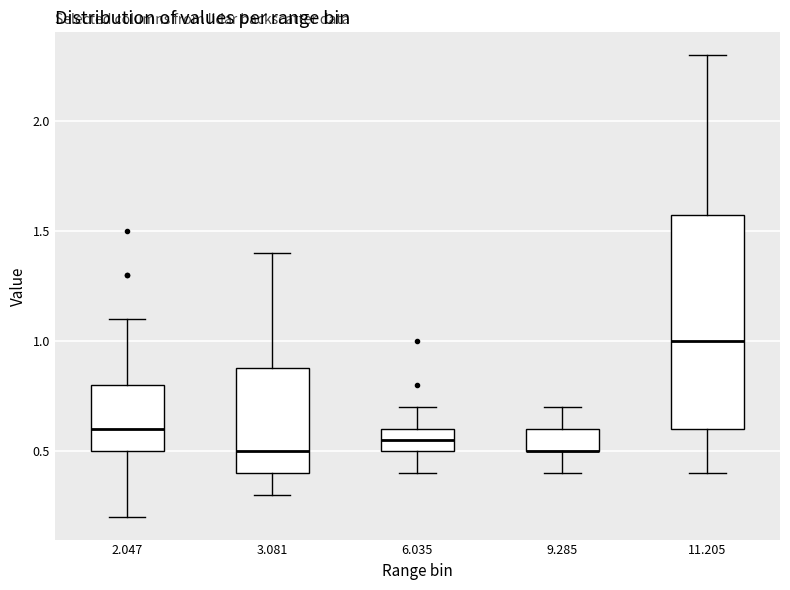

Where is the lower edge of the box at x = 3.081 on the y-axis? The values are not printed on the chart, so give them approximately, as read against the axis.

0.40